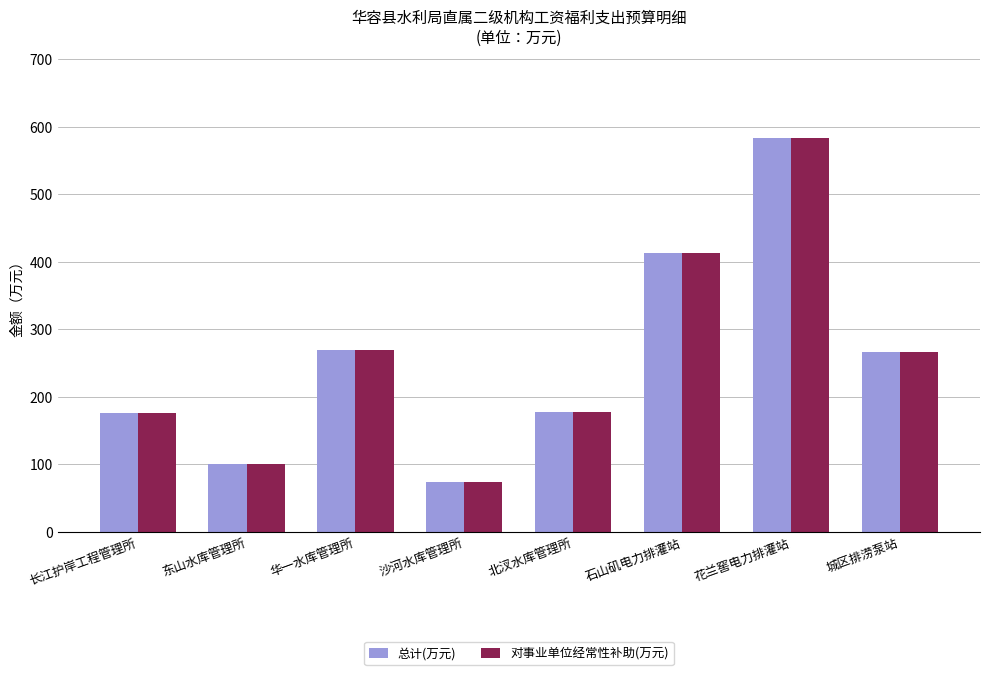

What is the difference between the maximum and minimum values in the 对事业单位经常性补助(万元) series?

509.6